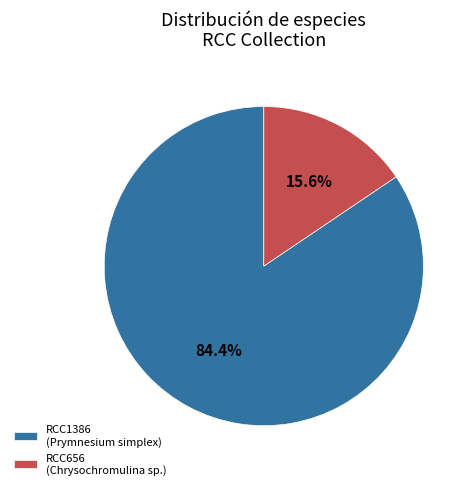

What portion of the pie excludes RCC1386?

15.6%